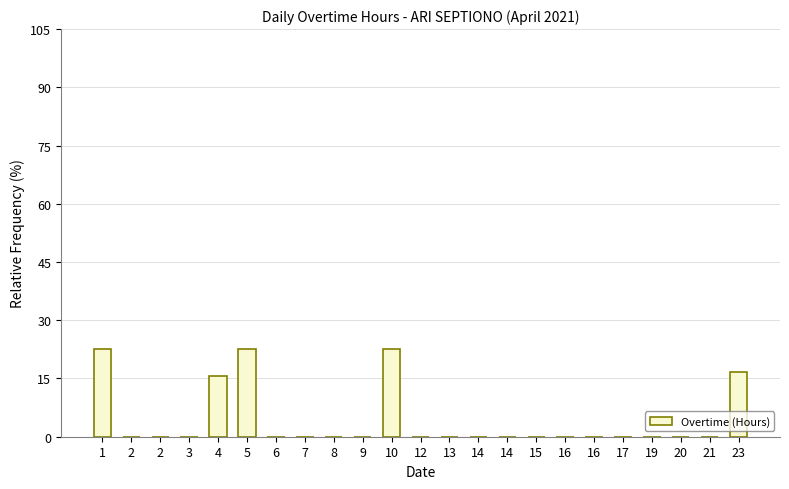

Where is the data nearest to the value 11?

4